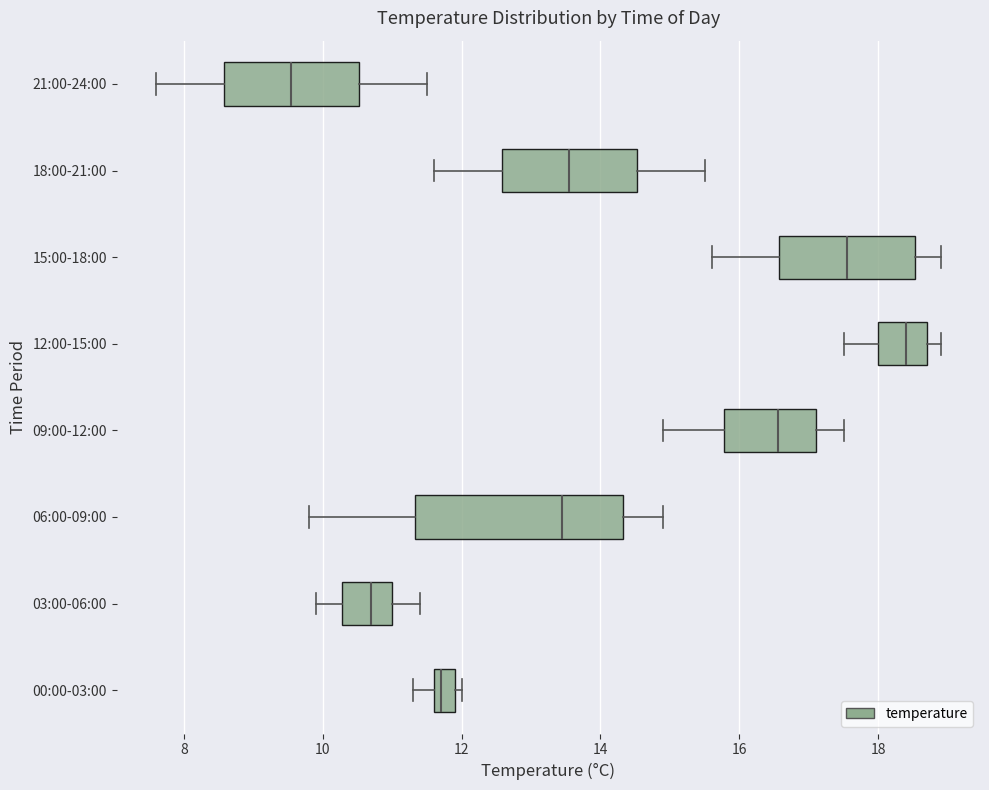

Where does the left whisker of the box for 12:00-15:00 end on the x-axis? The values are not printed on the chart, so give them approximately, as read against the axis.

17.6